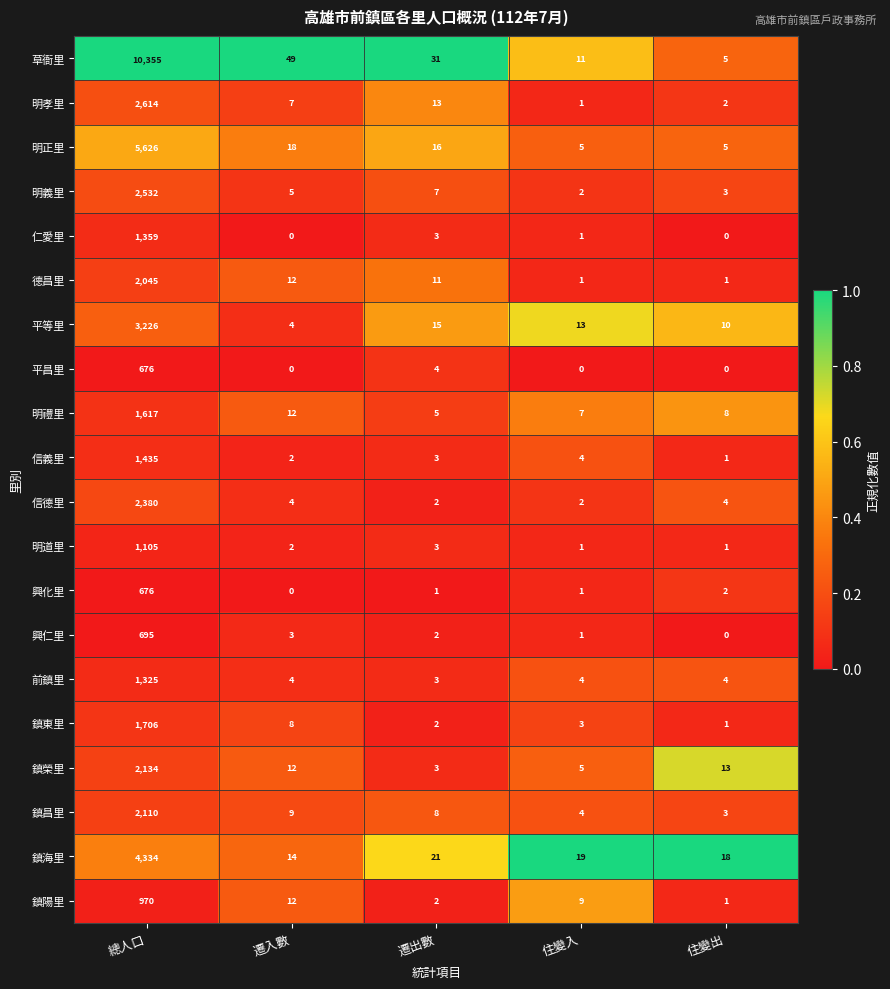

What is the sum of all 鎮陽里 values?

994